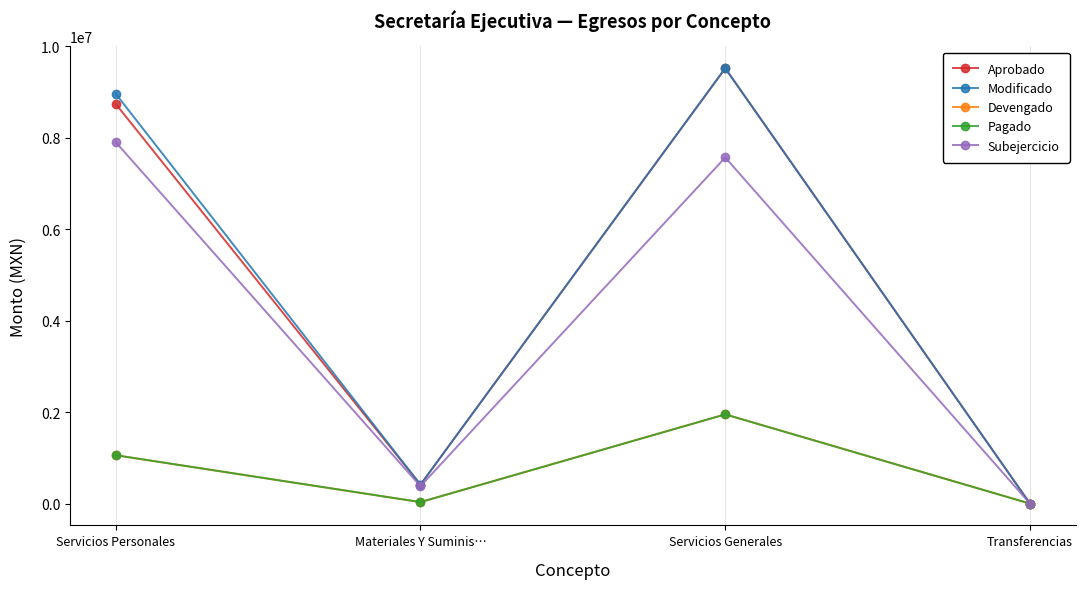

What is the difference between the Subejercicio values at Transferencias and Materiales Y Suminis…?

381285.8